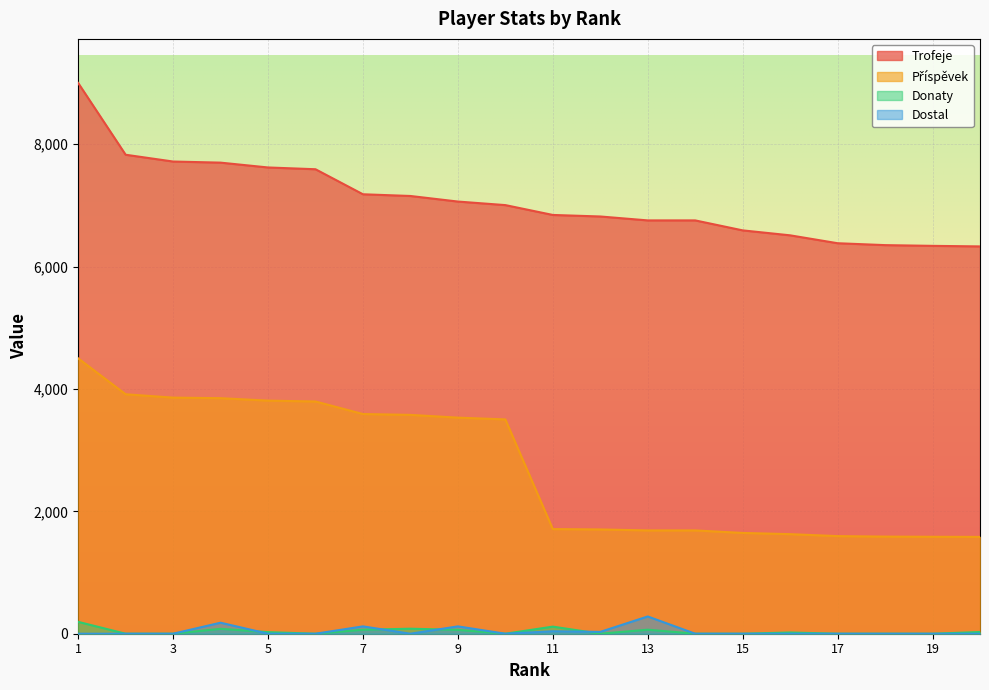

What is the difference between the highest and lowest values at 14?

6754